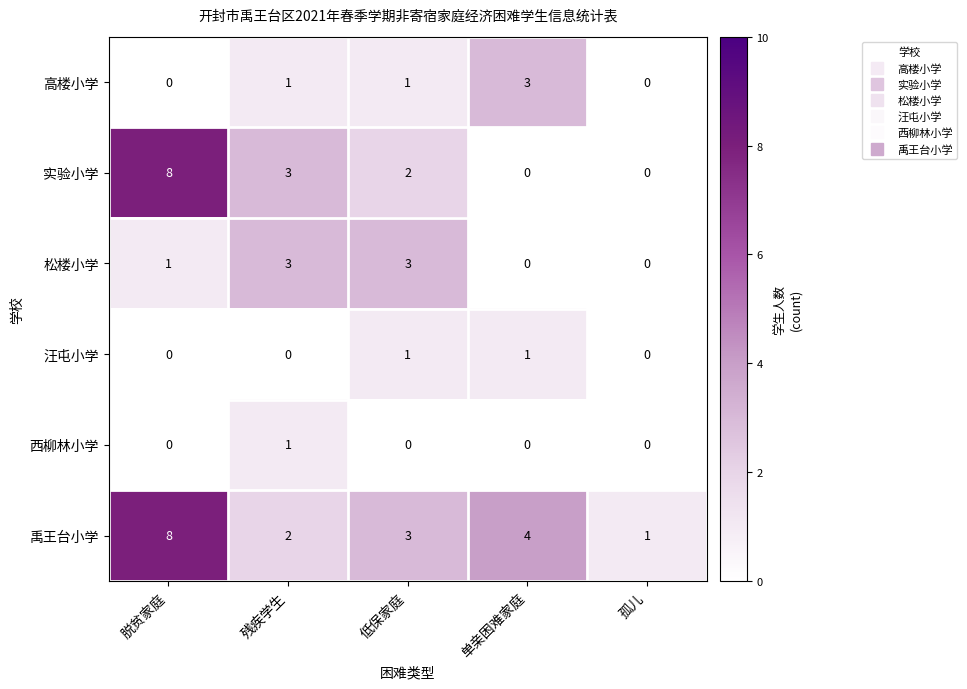

At which label does 西柳林小学 reach its peak?

残疾学生